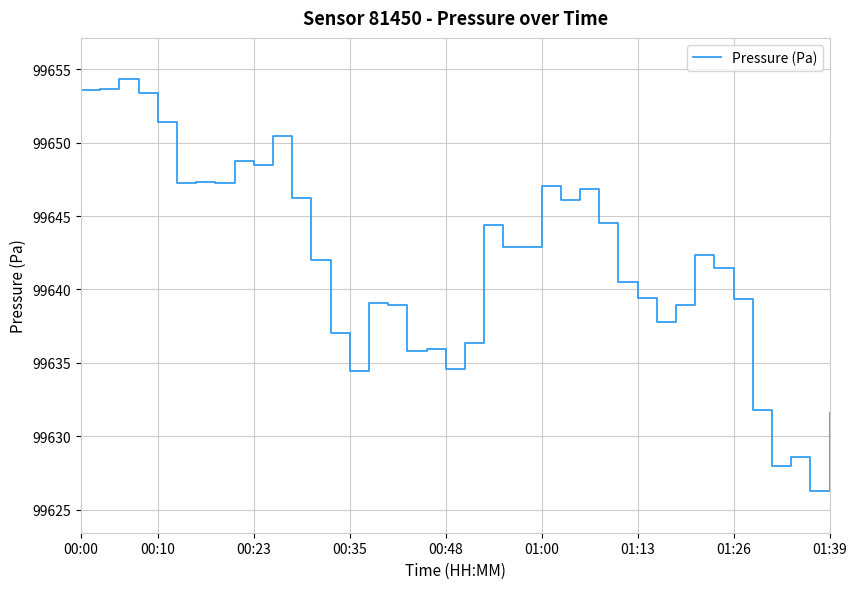

What is the minimum value shown in the chart?

99626.2